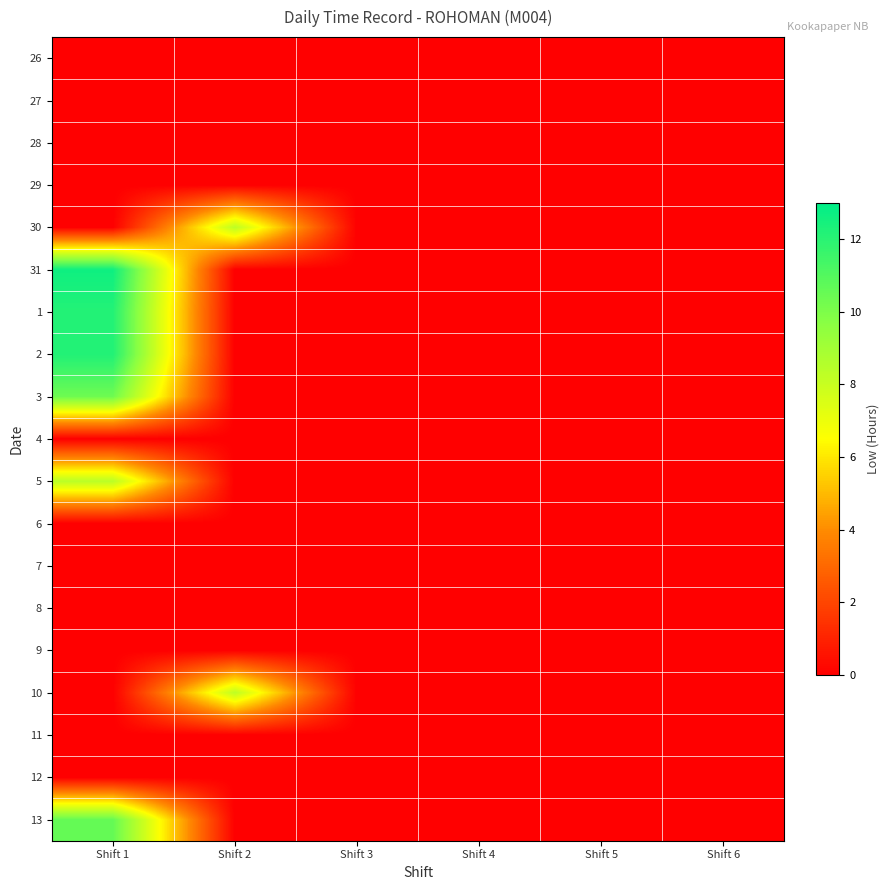

Which has a higher value, Shift 4 or Shift 3?

Shift 4